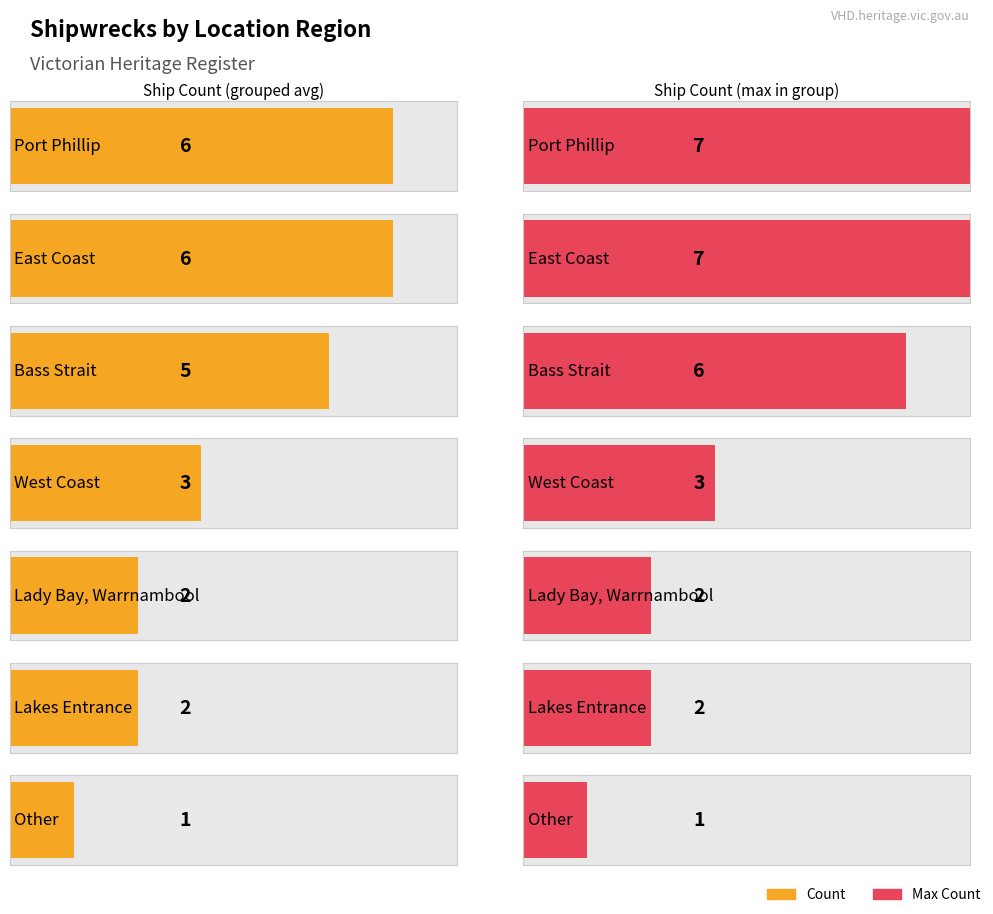

Count the number of categories in the chart.

7